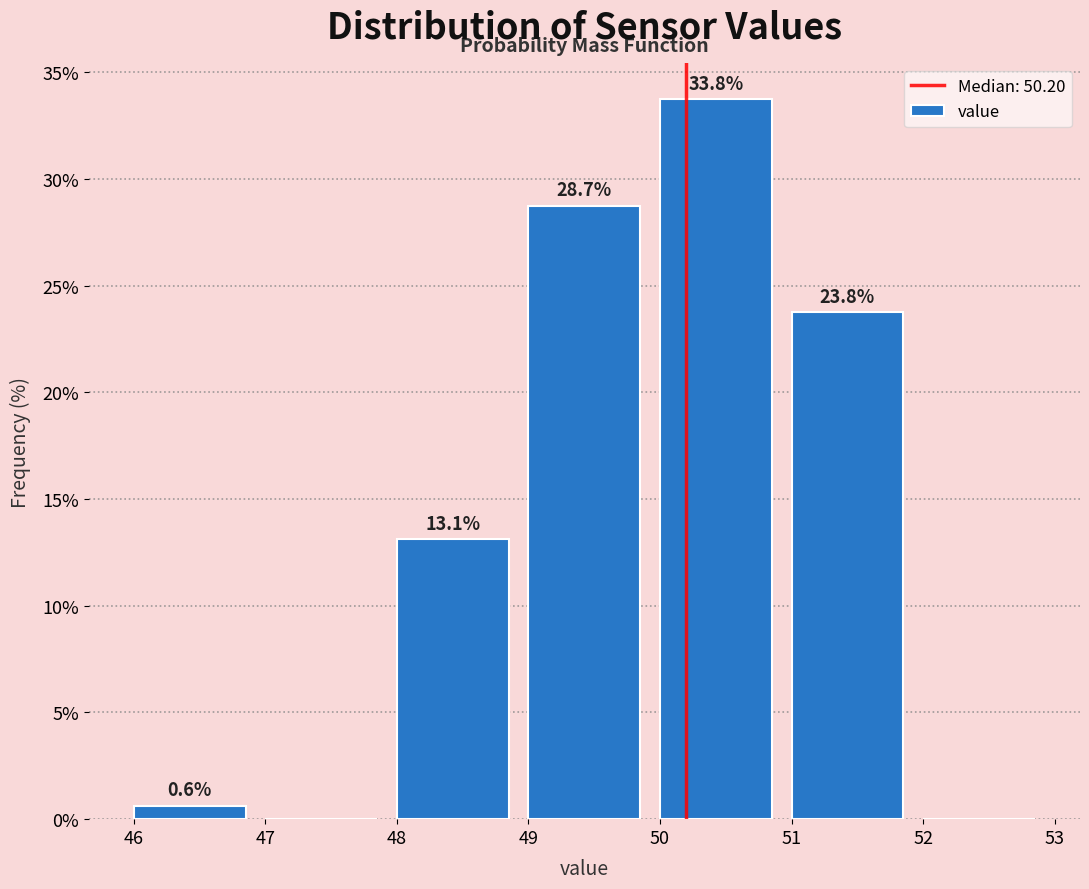

Over which range of the x-axis is the bar tallest?

50 to 51